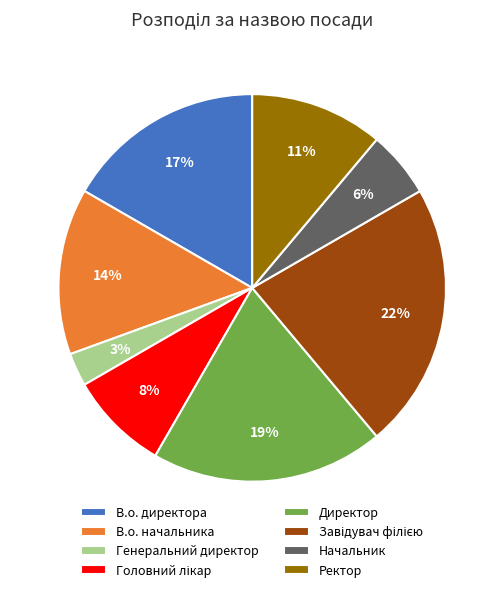

To the nearest percent, what percentage of the pie is Начальник?

6%